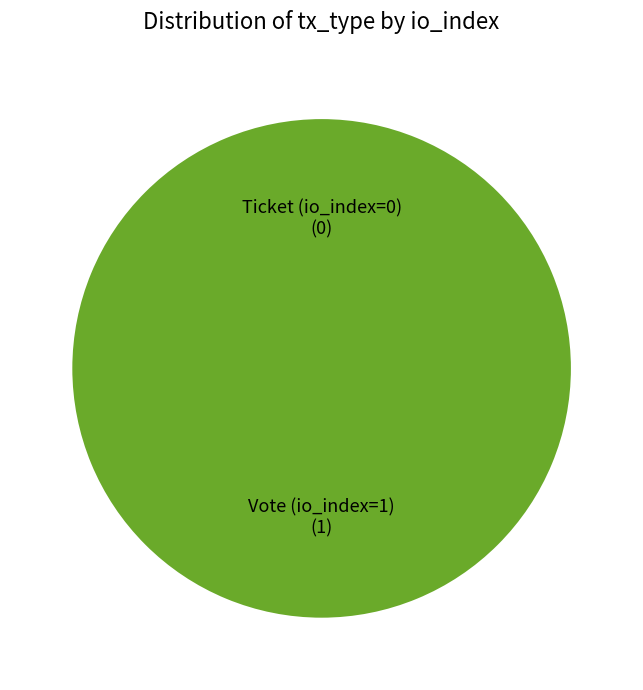

What is the change in value from Vote (io_index=1) to Ticket (io_index=0)?

-1